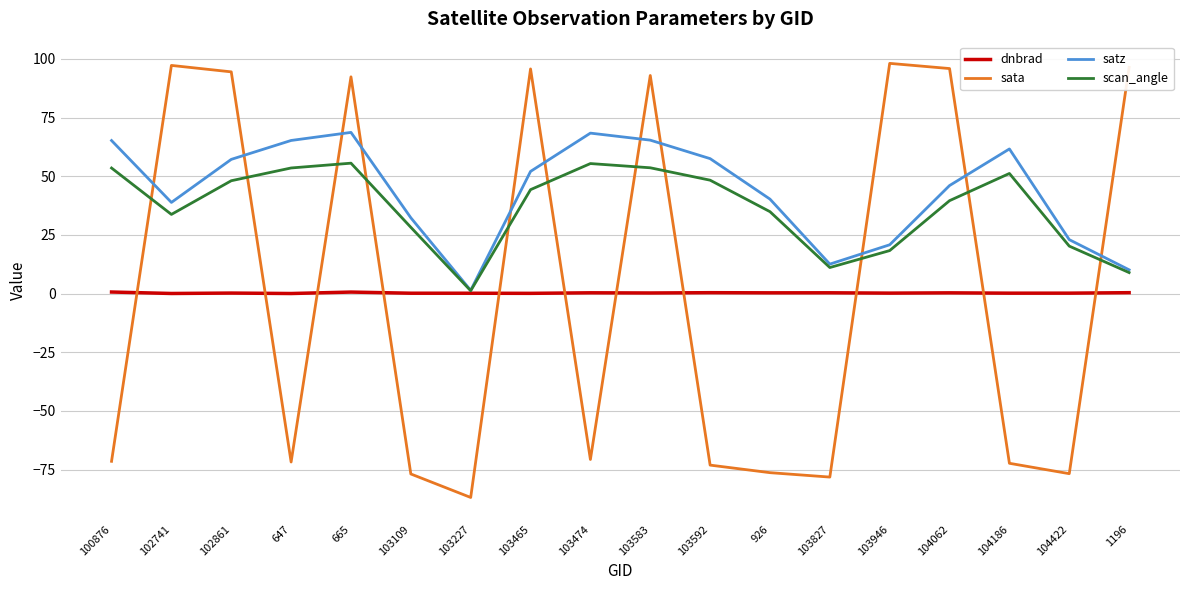

Which series ends up on top after the final intersection of dnbrad and sata?

sata